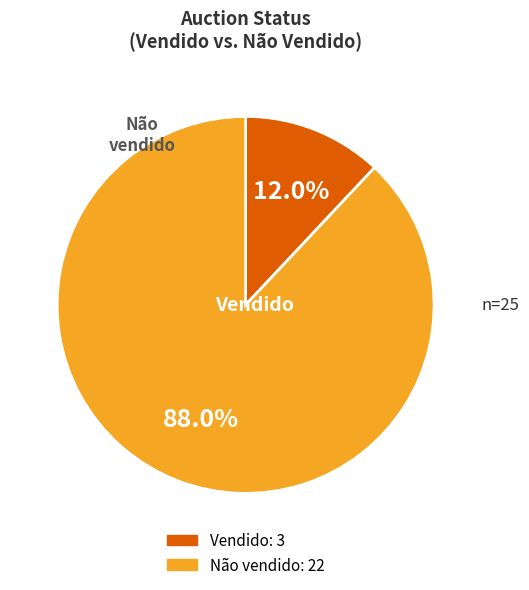

To the nearest percent, what portion does Não vendido represent?

88%